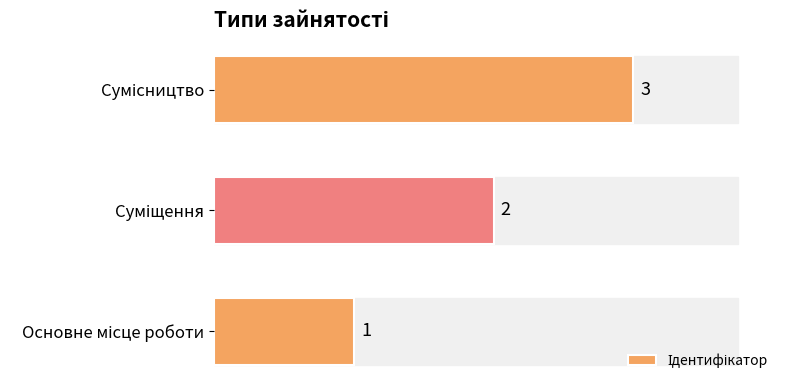

What is the value of the 1st bar from the left?

1